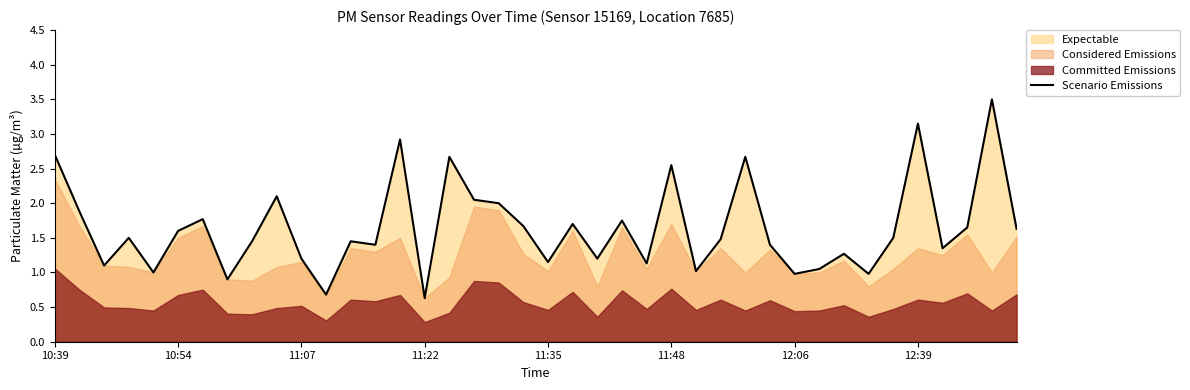

What is the maximum value for Scenario Emissions?

3.5